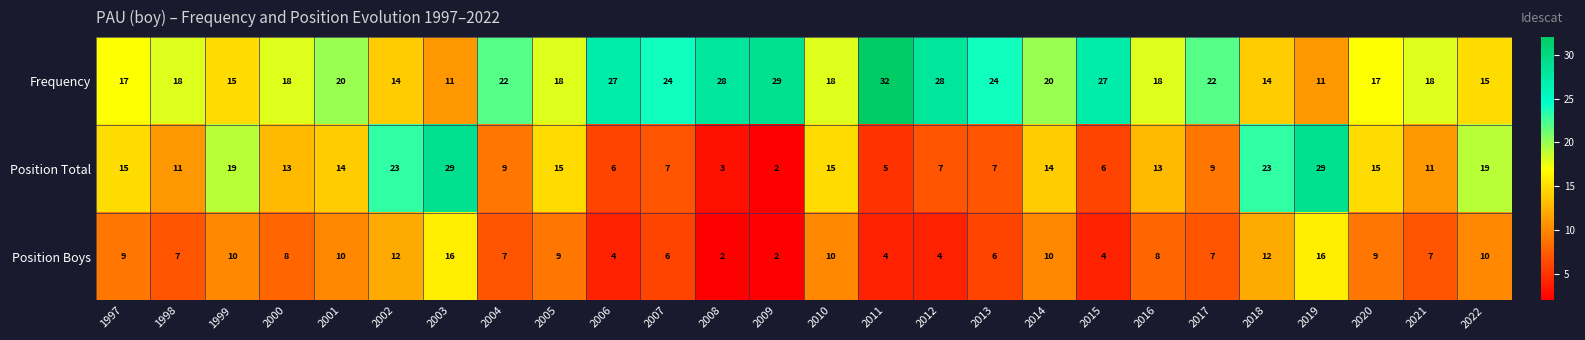

Which series has the largest range (max minus min)?

Position Total